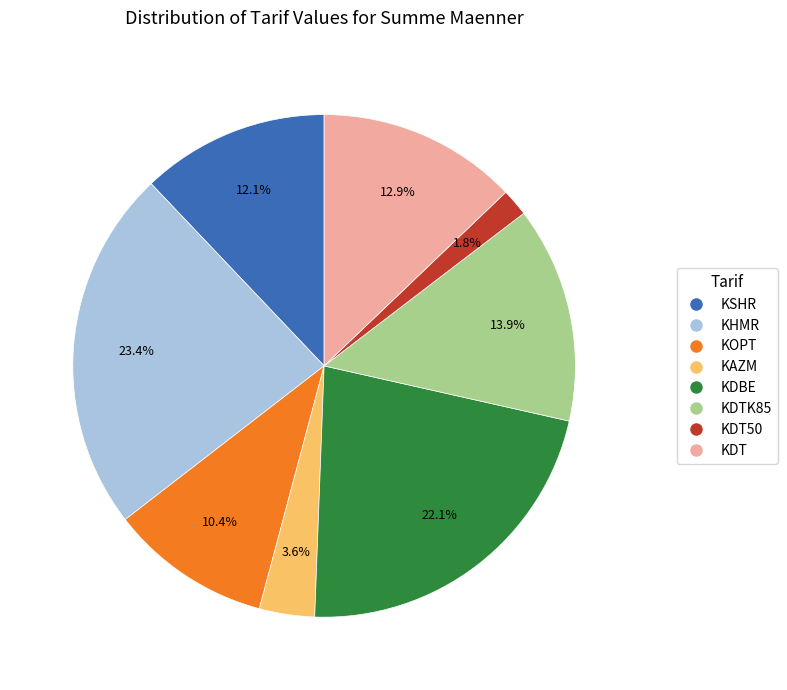

Does any single category account for the majority?

No